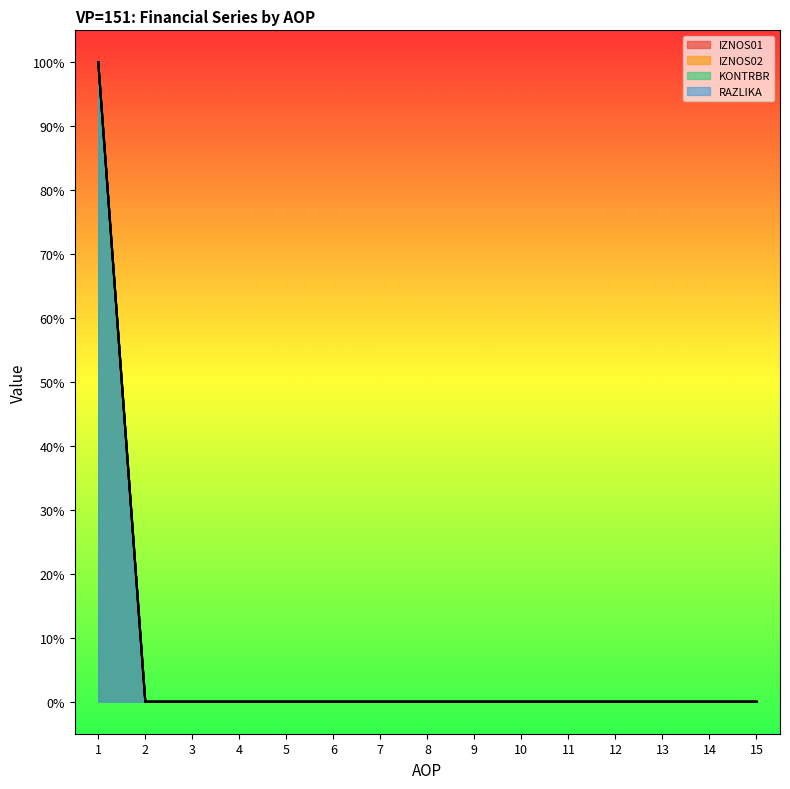

True or false: IZNOS01 and RAZLIKA intersect in this chart.

False